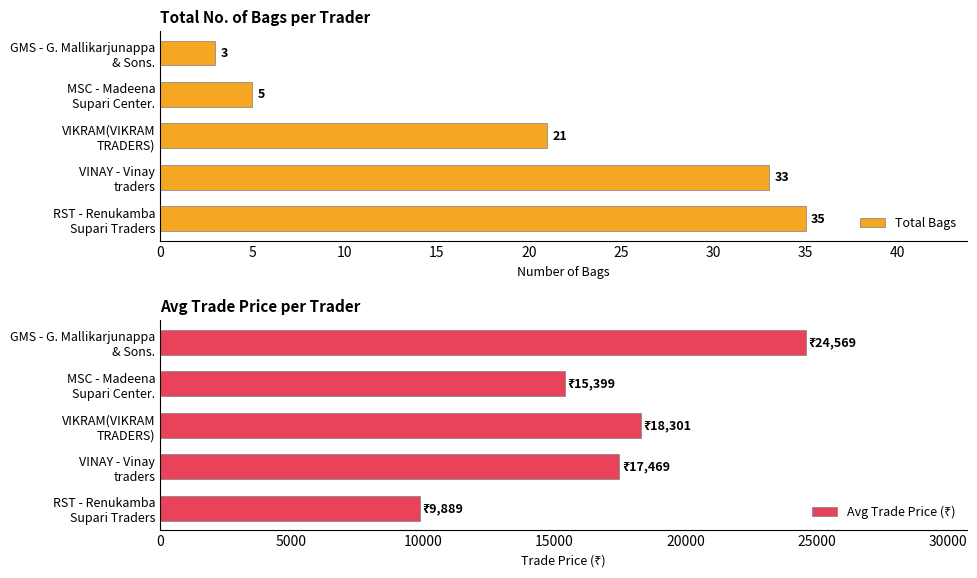

Rank the categories by Avg Trade Price (₹) value from lowest to highest.

0, 15, 5, 10, 20